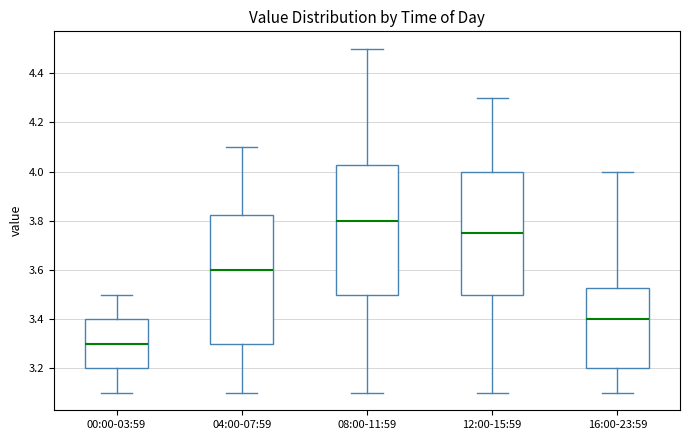

Where is the lower edge of the box for 04:00-07:59 on the y-axis? The values are not printed on the chart, so give them approximately, as read against the axis.

3.30